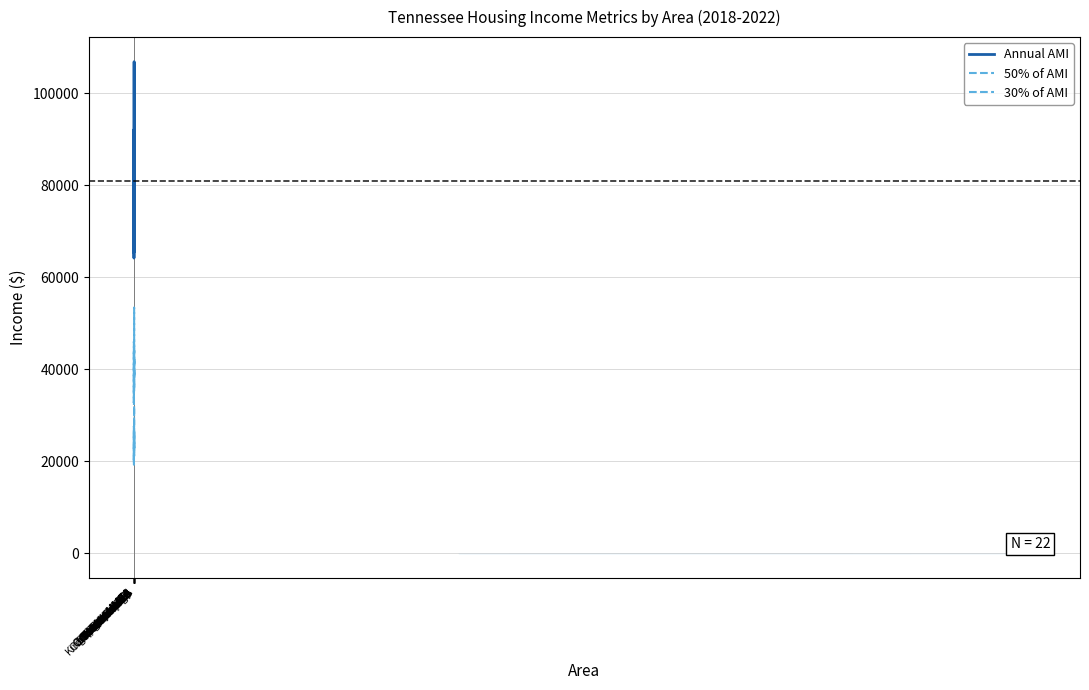

List the series in order of their overall mean, highest first.

Annual AMI, 50% of AMI, 30% of AMI